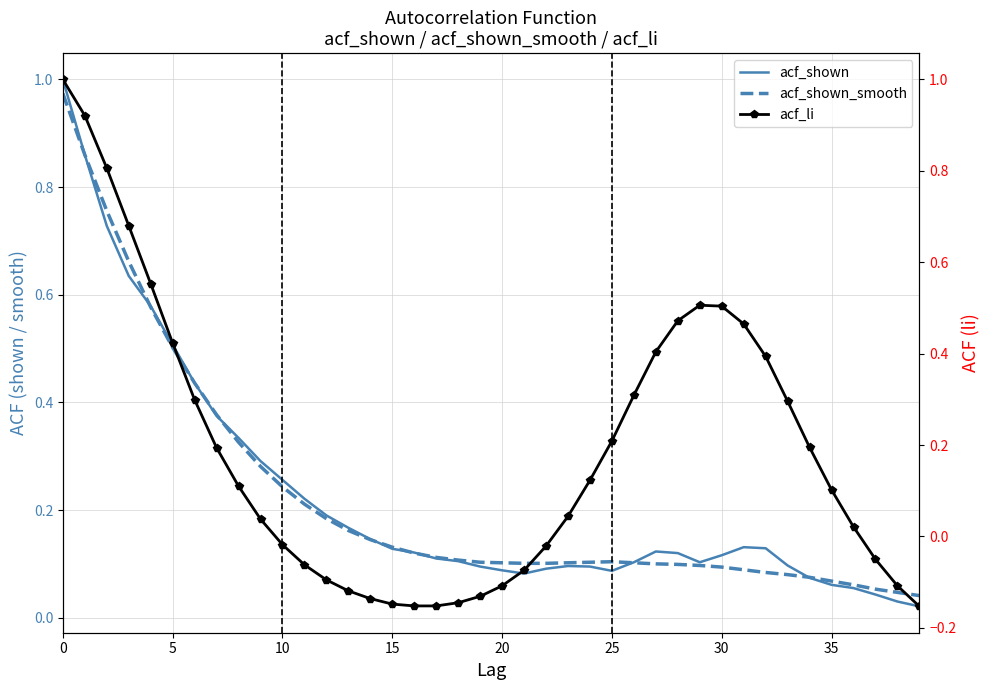

At how many categories does at least one series exceed 0?

40